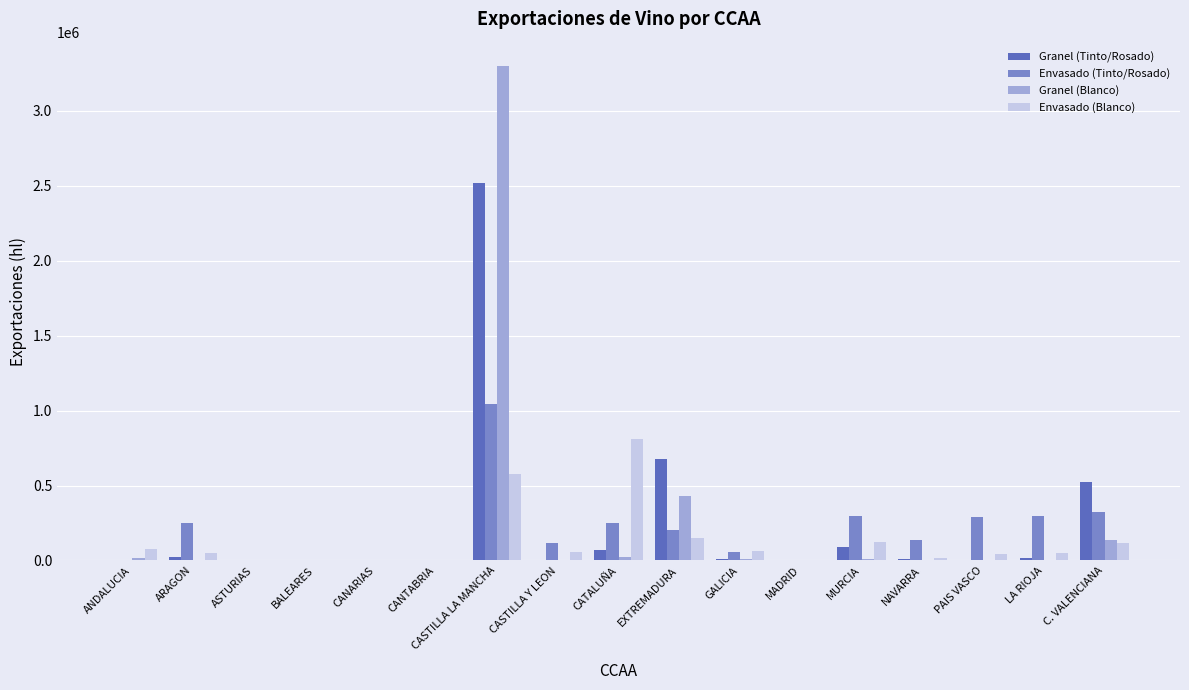

Count the number of categories in the chart.

17